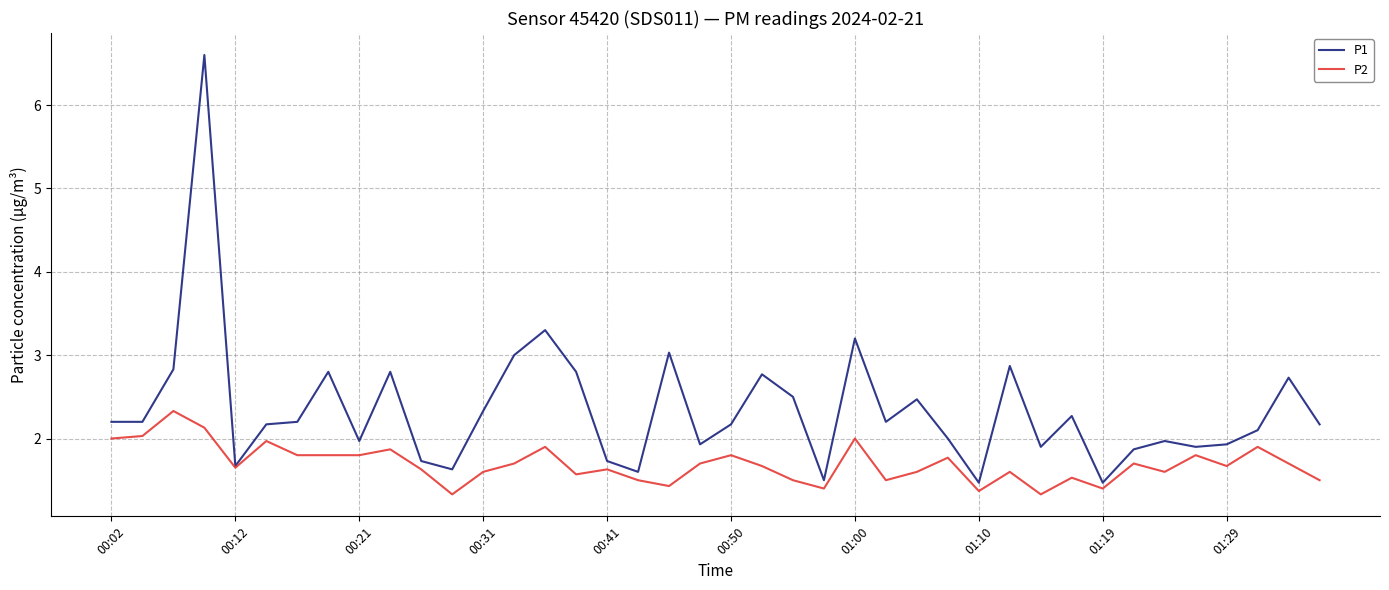

What is the difference between the maximum and second lowest values in the P1 series?

5.1